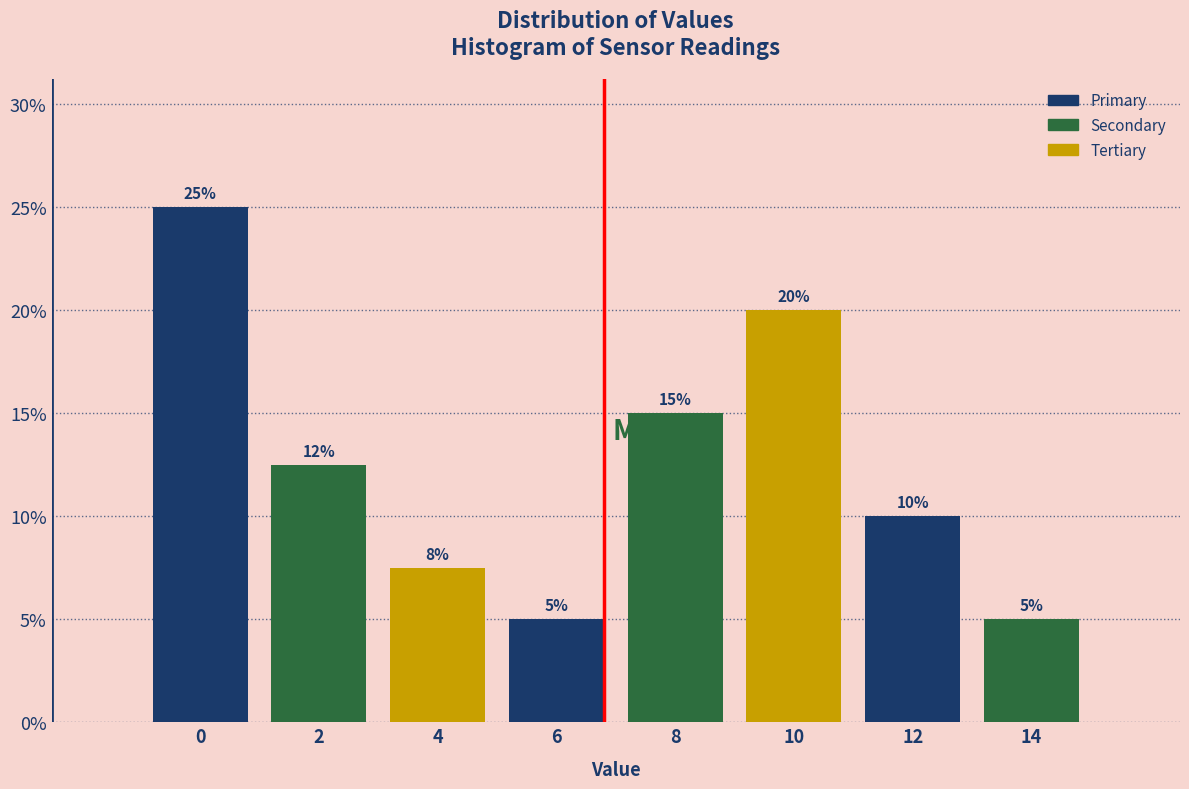

What is the value of the 8th bar from the left?

5.0